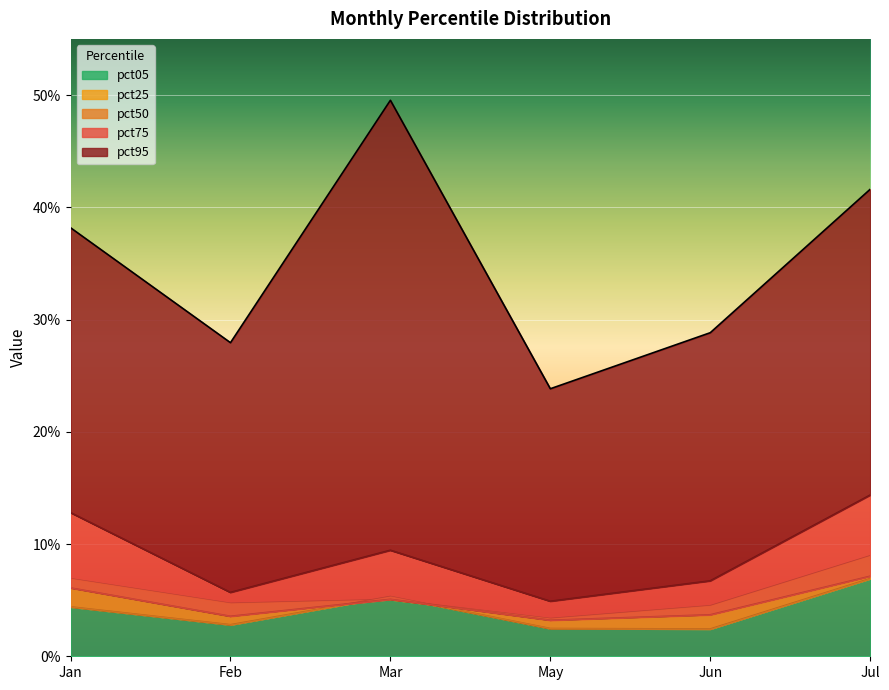

Reading left to right, extract all data points from this chart.

pct05: 0.1	0.0	0.1	0.0	0.0	0.1
pct25: 0.0	0.0	0.1	0.0	0.0	0.1
pct50: 0.1	0.0	0.1	0.0	0.0	0.1
pct75: 0.1	0.1	0.1	0.0	0.1	0.1
pct95: 0.4	0.3	0.5	0.2	0.3	0.4